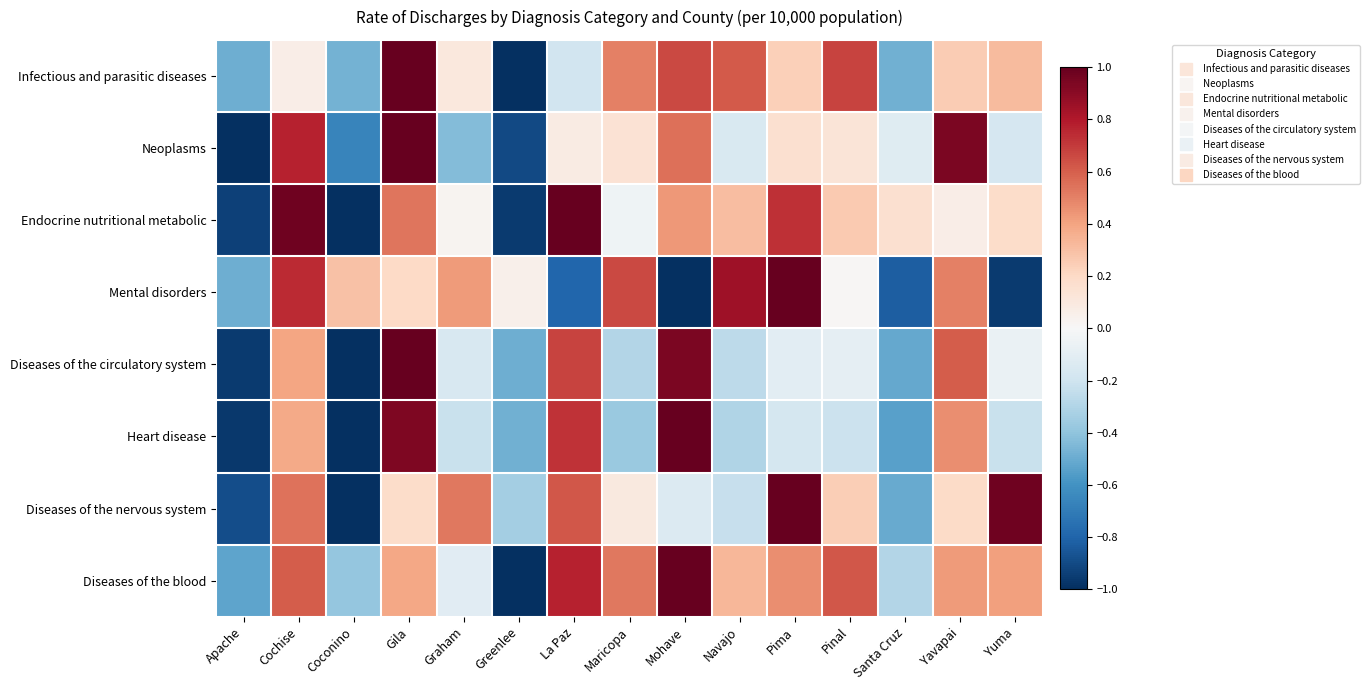

Between Apache and Mohave, which series saw the biggest shift?

Heart disease